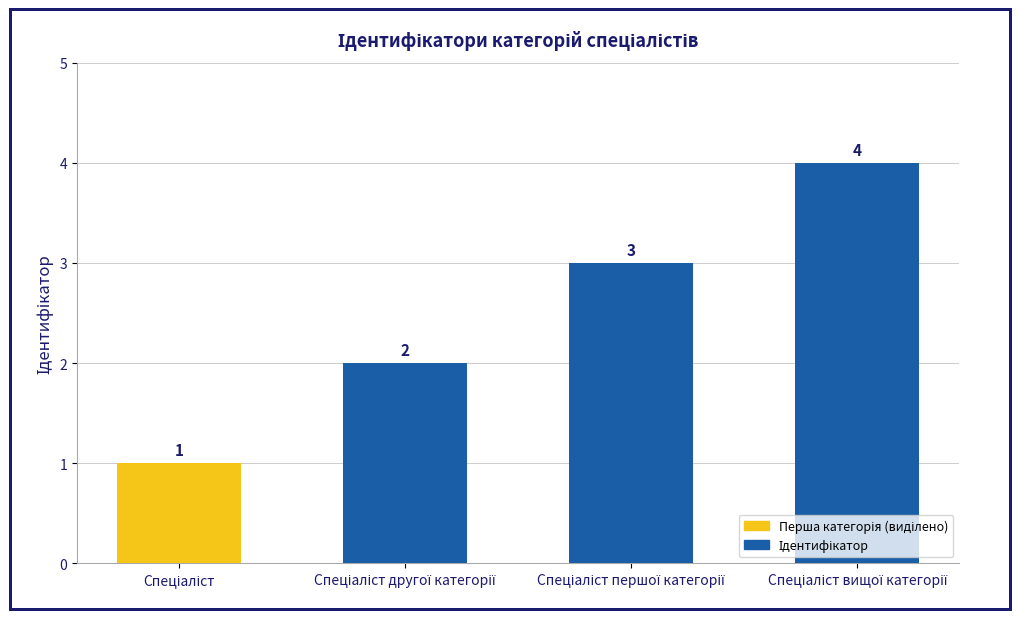

How many categories are shown in the chart?

4